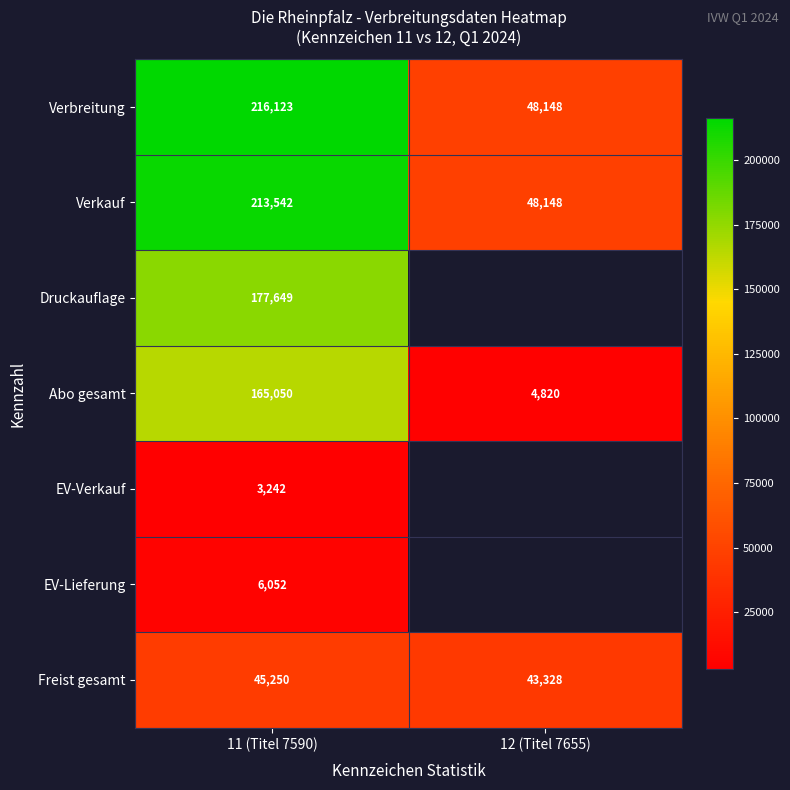

Is the value of EV-Verkauf at 11 (Titel 7590) greater than the value of Freist gesamt at 12 (Titel 7655)?

No